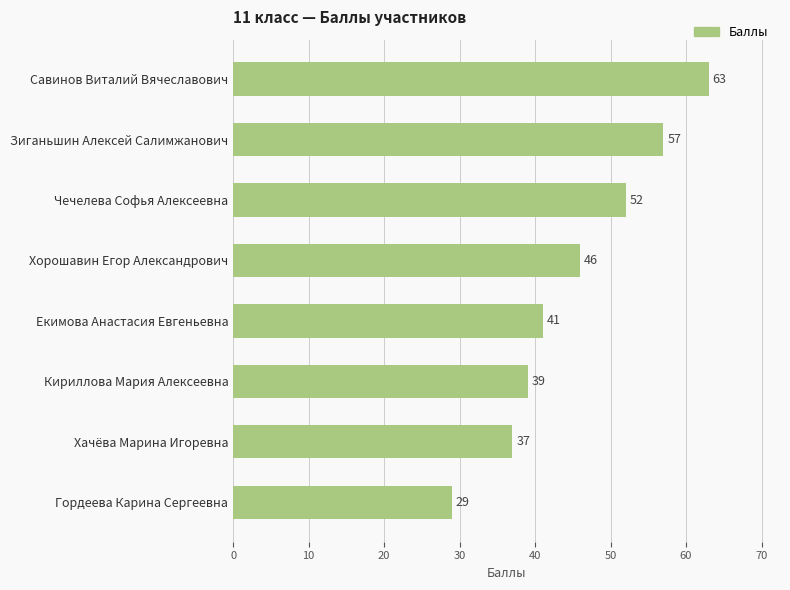

Reading bottom to top, transcribe all the data shown in this chart.

Гордеева Карина Сергеевна=29	Хачёва Марина Игоревна=37	Кириллова Мария Алексеевна=39	Екимова Анастасия Евгеньевна=41	Хорошавин Егор Александрович=46	Чечелева Софья Алексеевна=52	Зиганьшин Алексей Салимжанович=57	Савинов Виталий Вячеславович=63